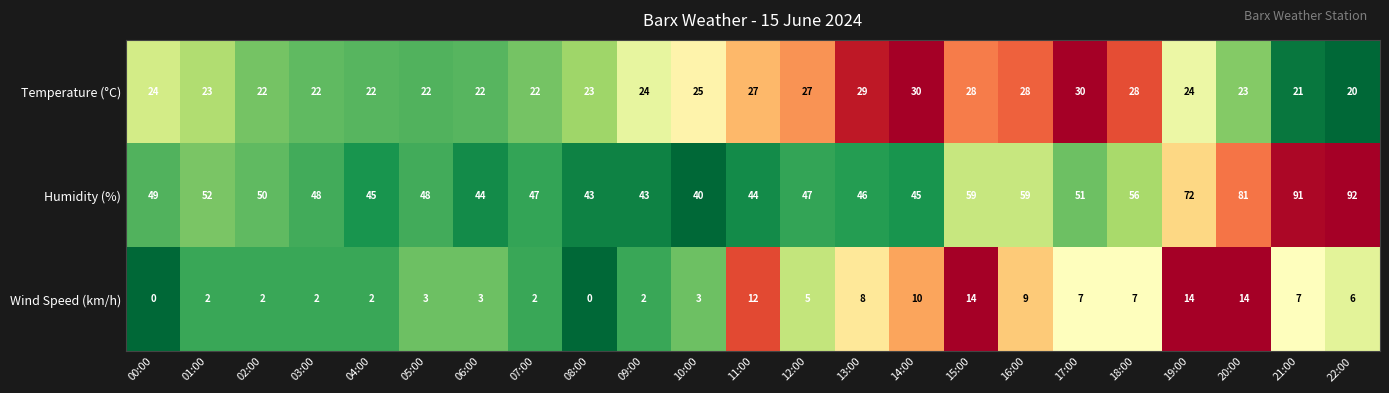

What is the difference between the highest and lowest values at 16:00?

50